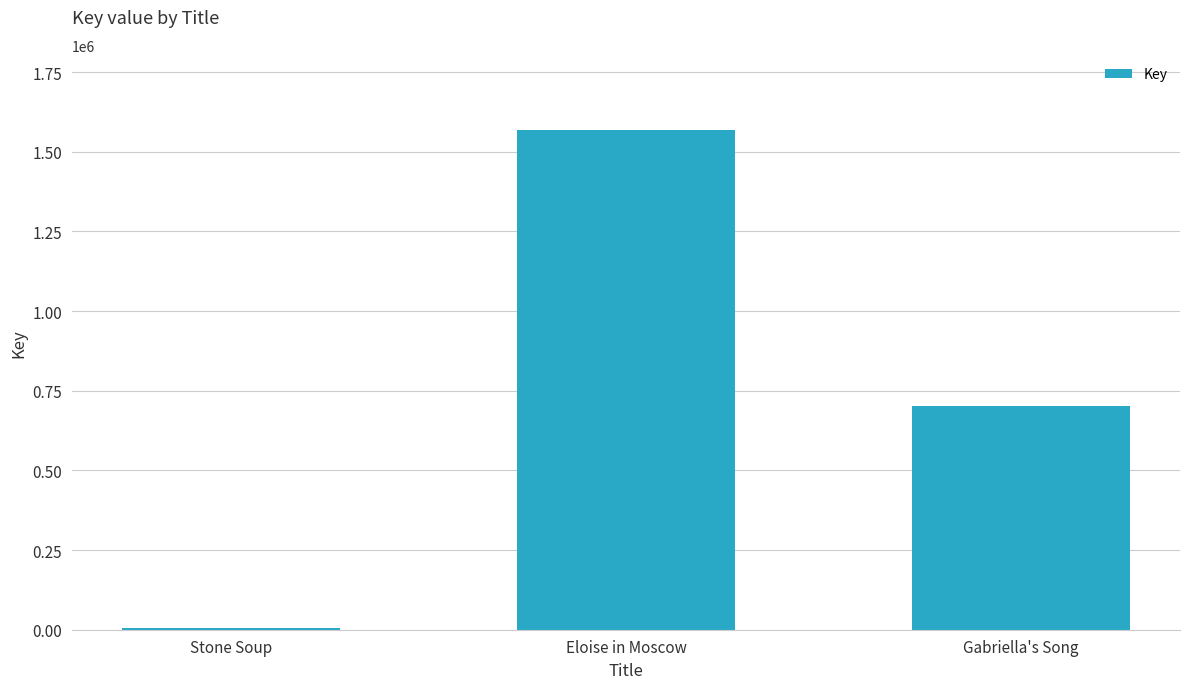

What is the change in value from Stone Soup to Eloise in Moscow?

+1563440